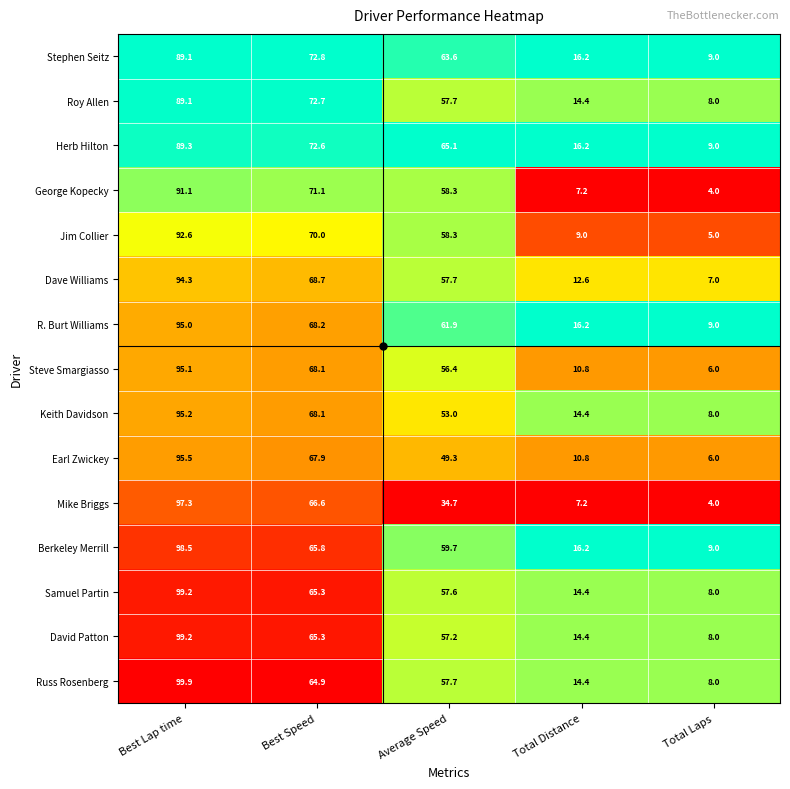

List the labels in order of Earl Zwickey value, smallest first.

Total Laps, Total Distance, Average Speed, Best Speed, Best Lap time